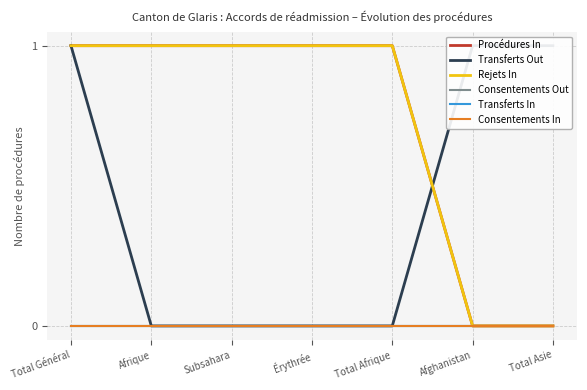

Rank the categories by Rejets In value from highest to lowest.

Total Général, Afrique, Subsahara, Érythrée, Total Afrique, Afghanistan, Total Asie